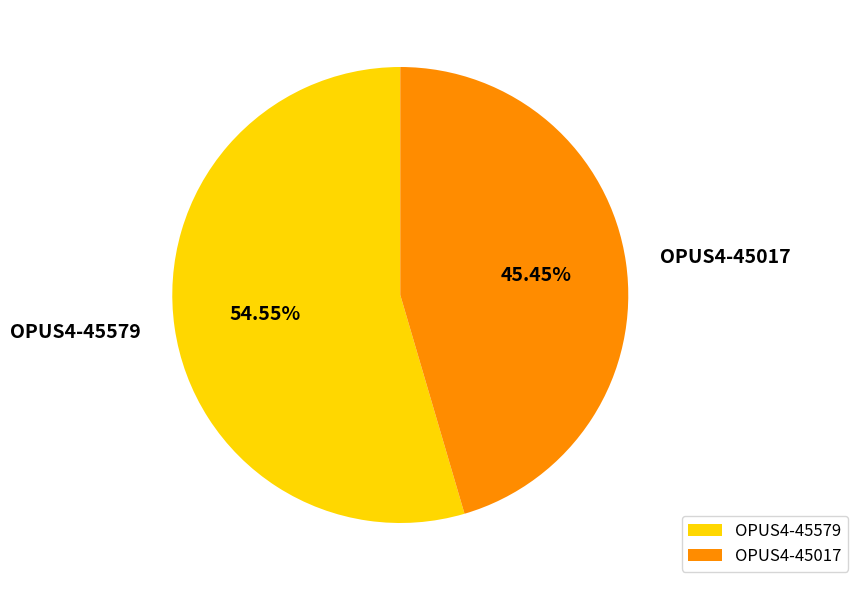

Combined, do OPUS4-45579 and OPUS4-45017 account for over 50%?

Yes